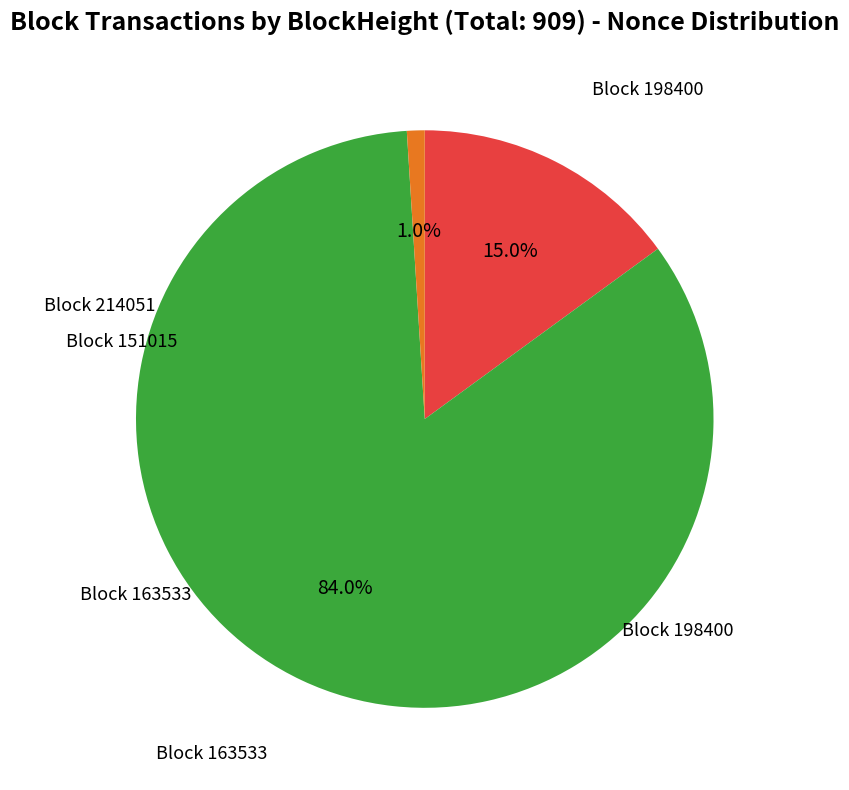

Is there any slice that represents more than half of the pie?

Yes